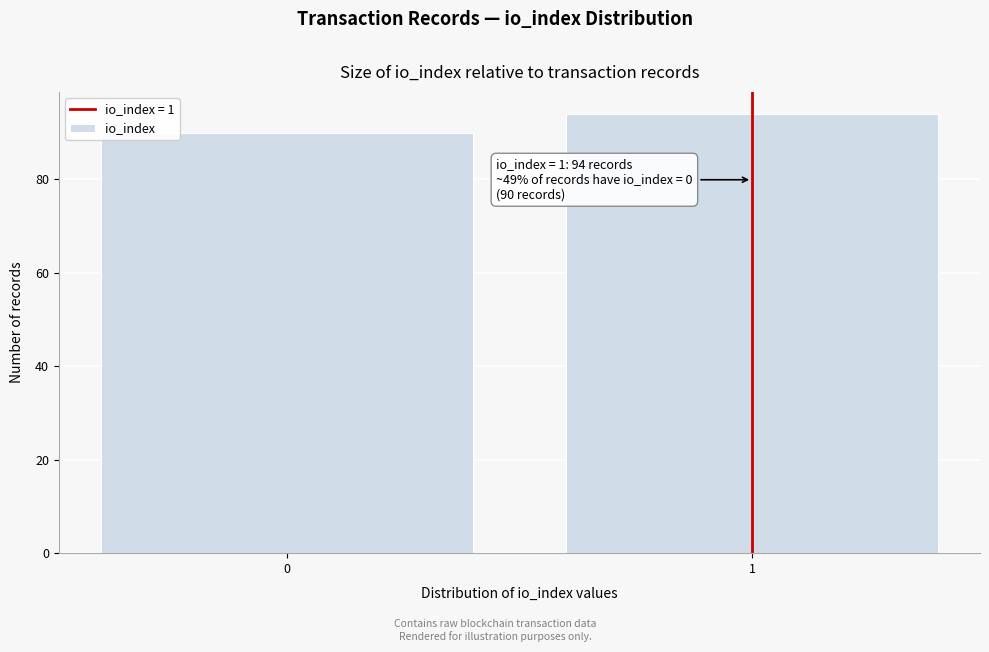

Reading left to right, transcribe all the data shown in this chart.

90	94